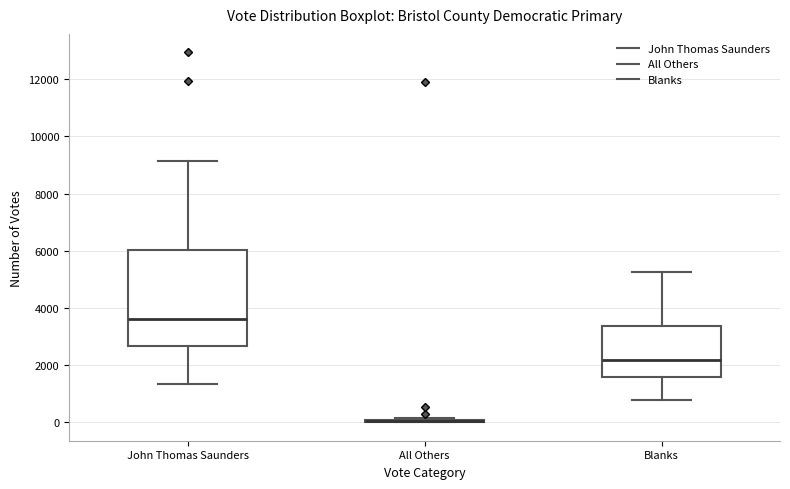

Reading left to right, transcribe this box plot: for each box, give where its median line is, the range the box spans, and where its two whiskers end, as read against the y-axis. The values are not printed on the chart, so give them approximately, as read against the axis.

John Thomas Saunders: median 3600, box 2600 to 6000, whiskers 1400 to 9200
All Others: box collapsed to a line at 0, whiskers 0 to 200
Blanks: median 2200, box 1600 to 3400, whiskers 800 to 5200